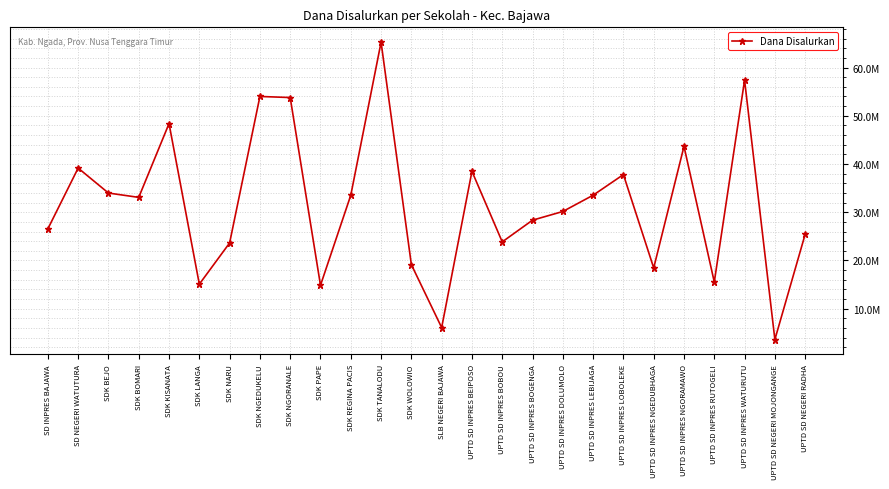

What is the ratio of the value at SDK KISANATA to the value at SDK NGORANALE?

0.9